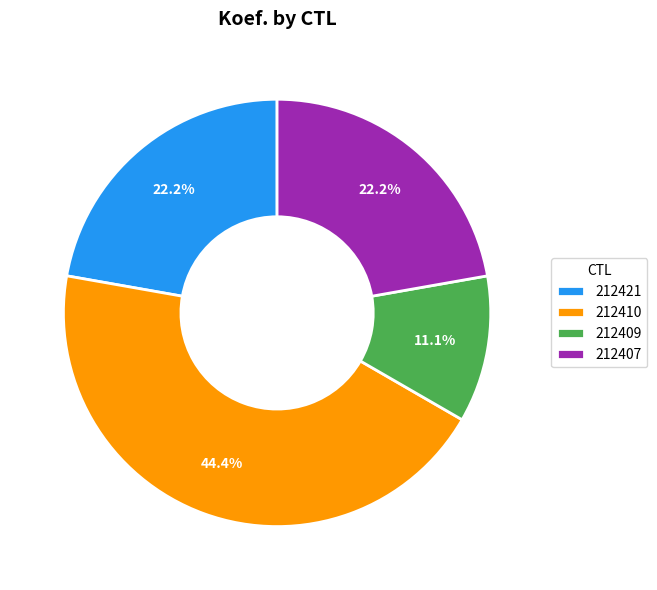

How much of the chart is everything except 212421?

77.8%